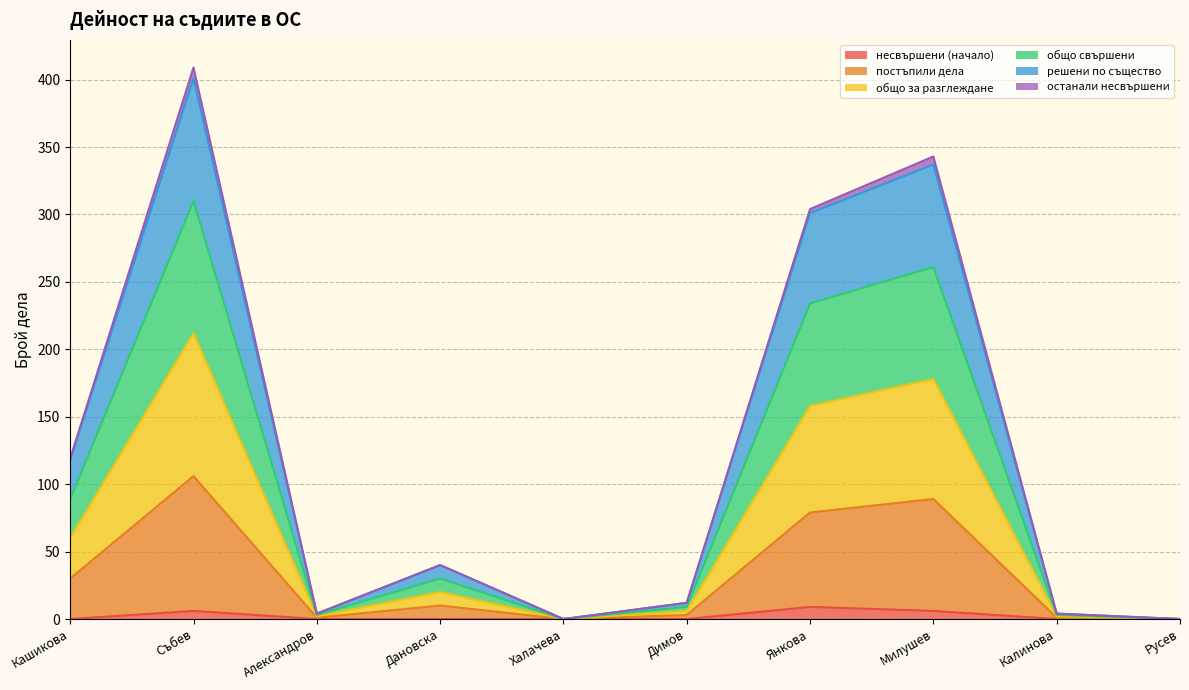

What is the maximum value shown in the chart?

409